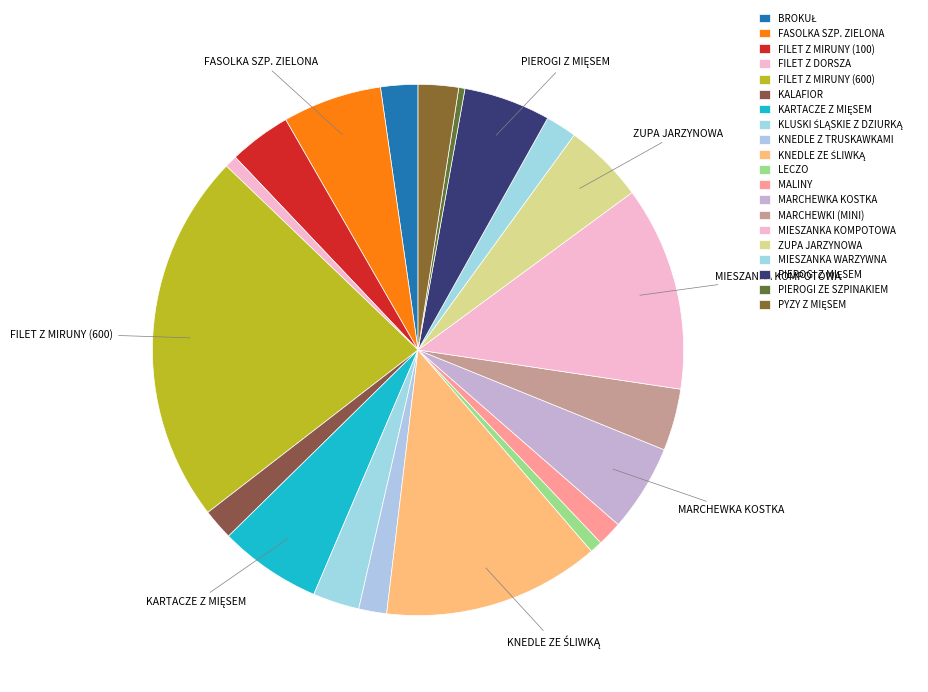

Count the number of slices in the pie.

20